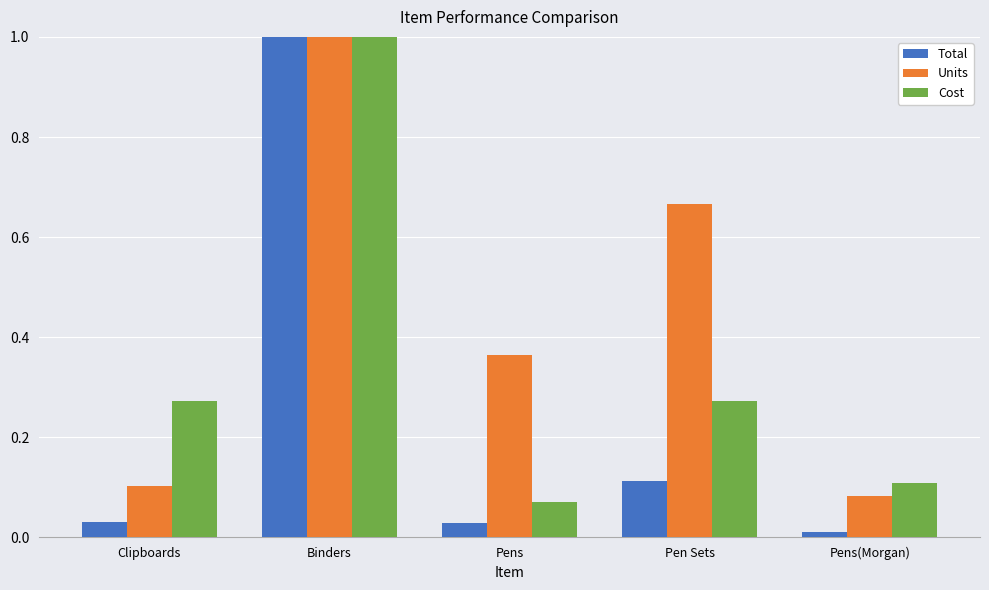

Is it true that Total equals 0.5 at Binders?

False